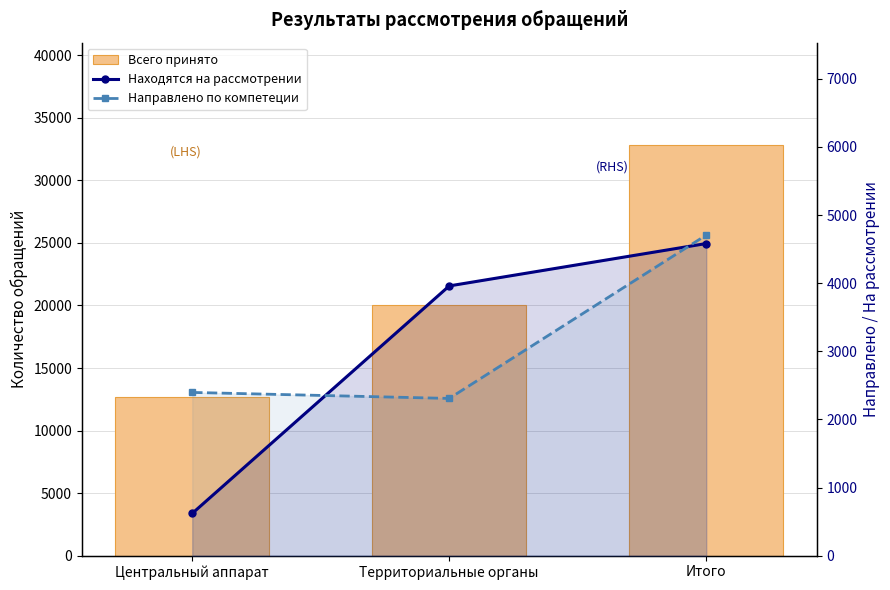

At how many categories does at least one series exceed 30227?

1